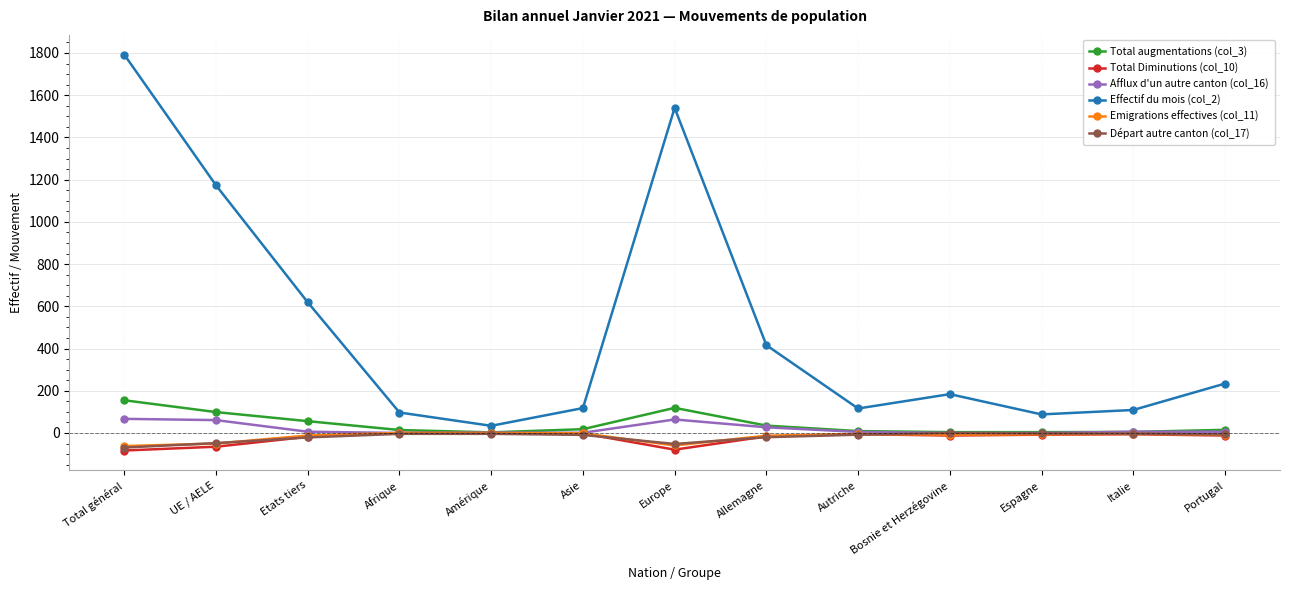

What is the total value across all series at Afrique?

107